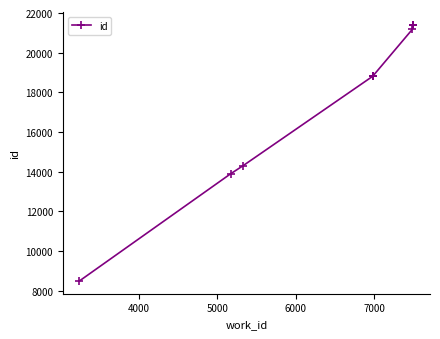

True or false: the data has more than 1 interior local peaks.

False